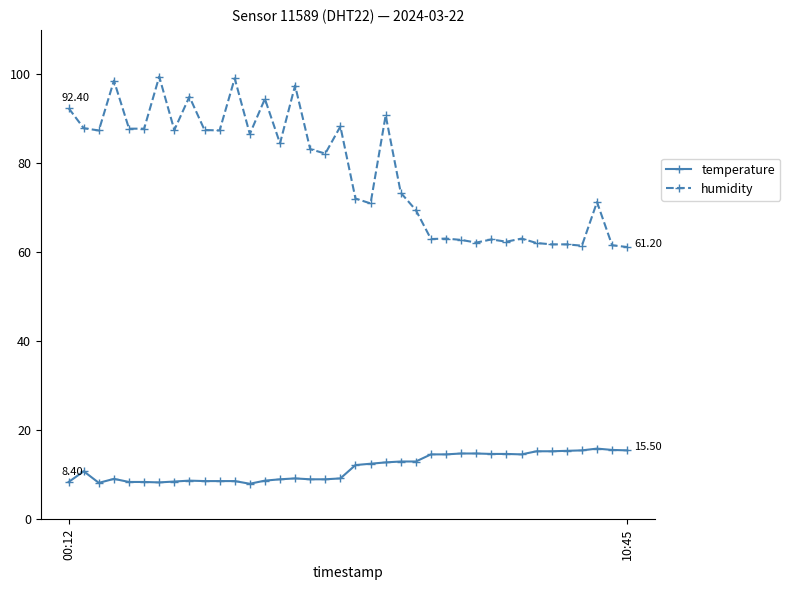

True or false: humidity has more than 1 interior local peaks.

True